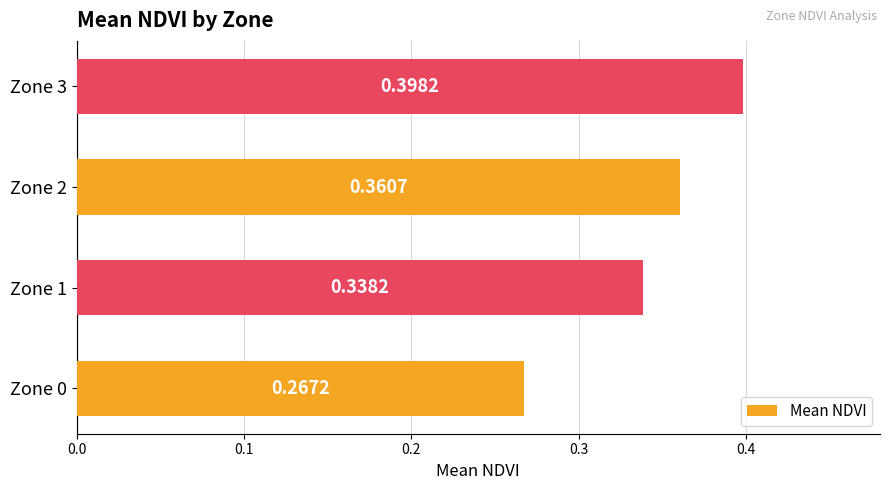

At which category does the chart reach its peak across all series?

Zone 3